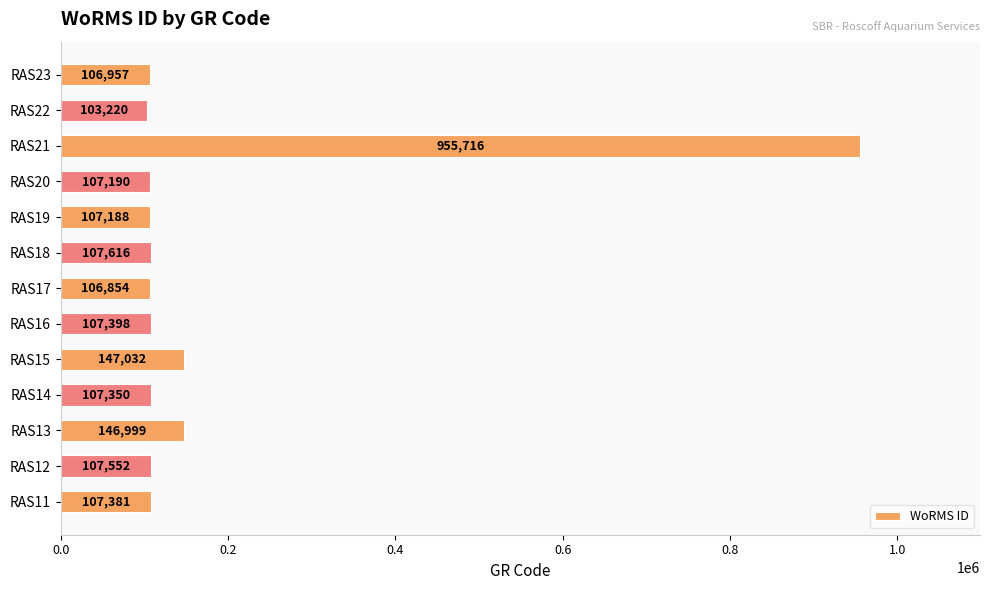

Count the number of categories in the chart.

13